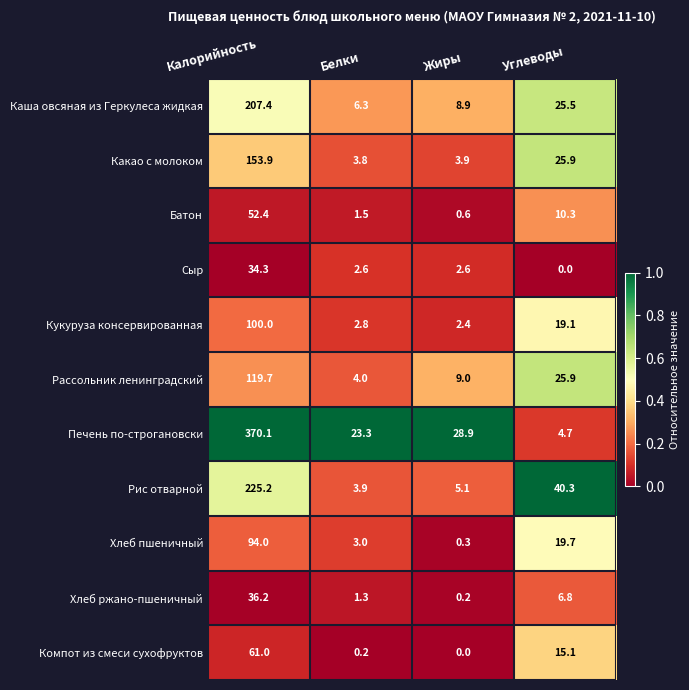

At which label does Сыр first exceed 2?

Калорийность